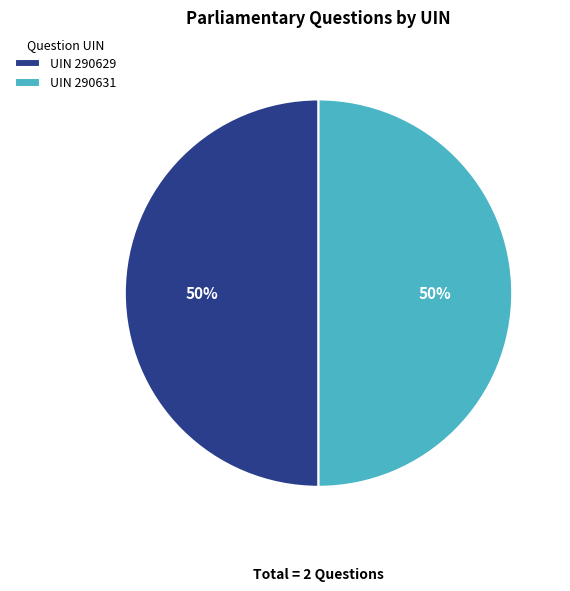

To the nearest percent, what percentage of the pie is UIN 290629?

50%